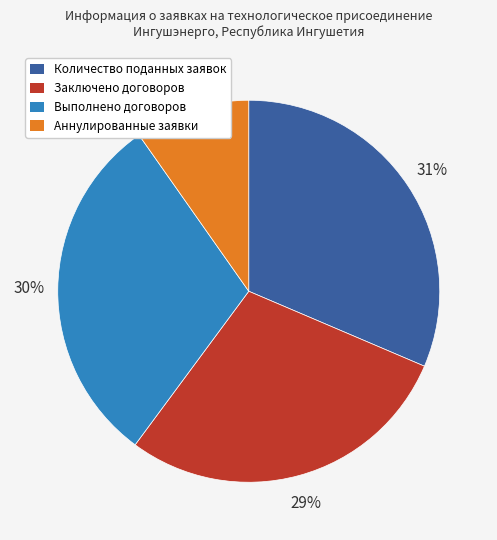

Is the sum of Аннулированные заявки and Выполнено договоров greater than half?

No